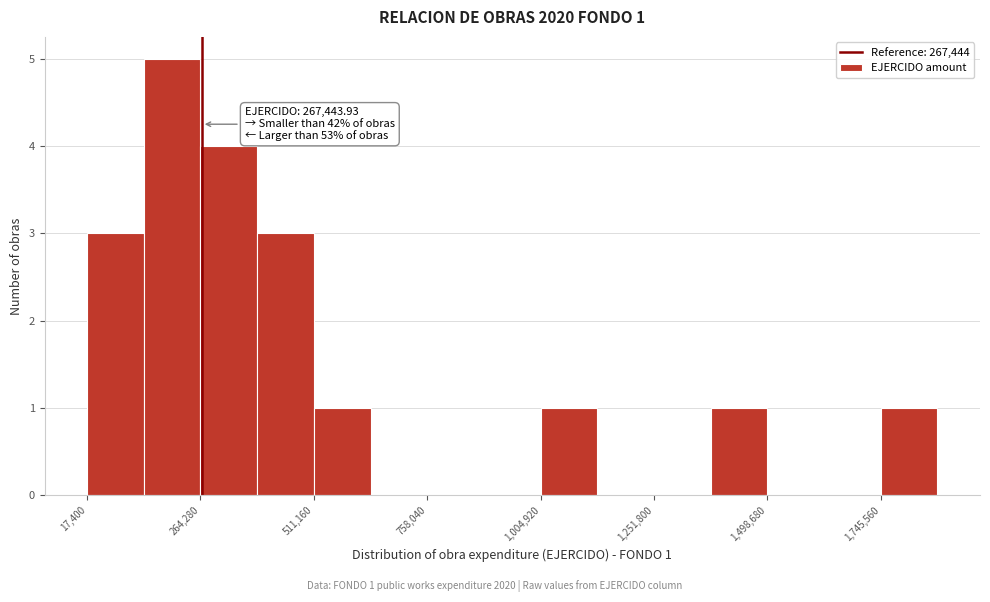

Read against the x-axis, roughly where is the centre of the tallest bar?

200000